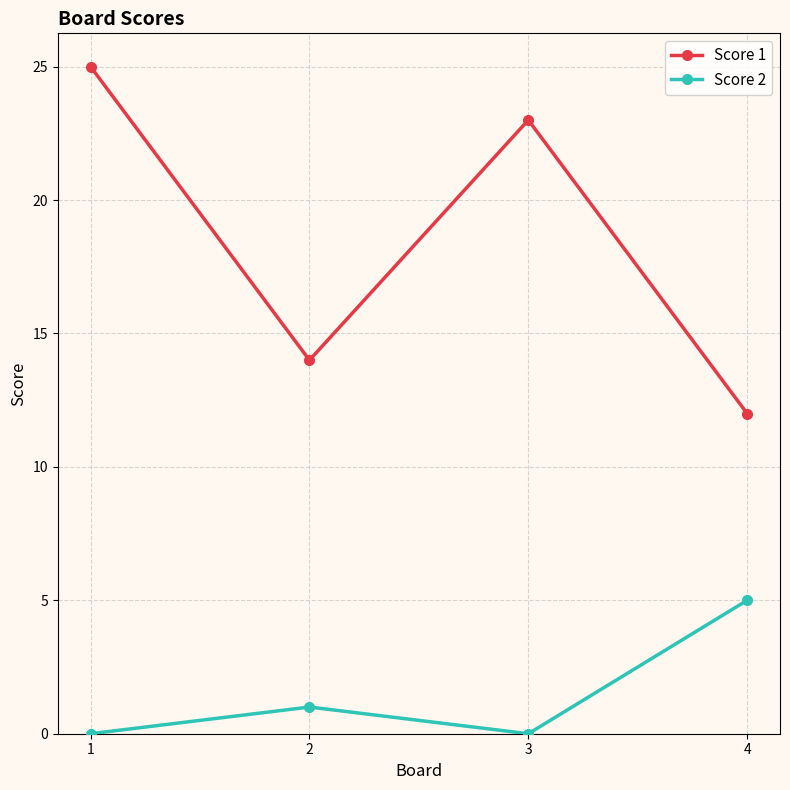

What is the value of the Score 1 point at the 1st from the left?

25